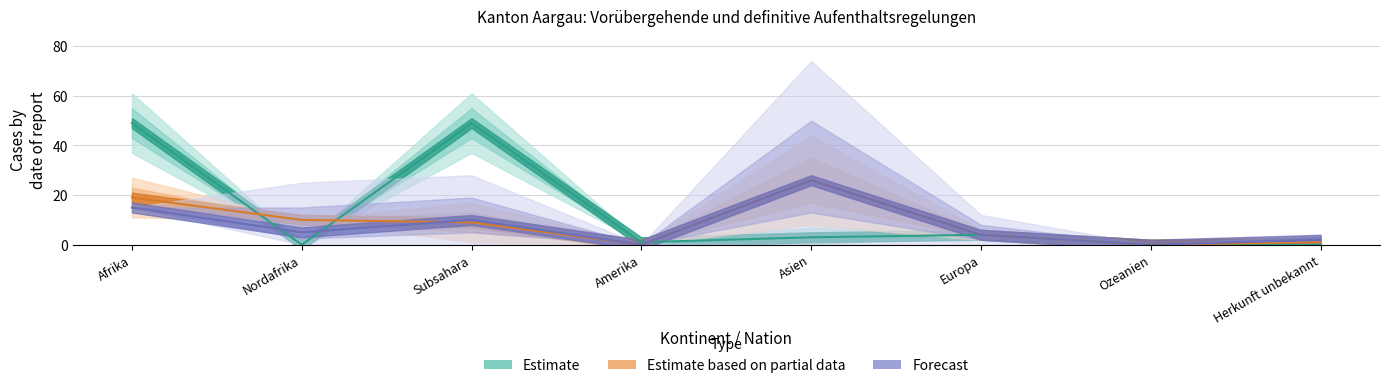

Rank the categories by Beendigungen_vorläufige_Aufnahmen value from highest to lowest.

Asien, Afrika, Nordafrika, Subsahara, Europa, Herkunft unbekannt, Amerika, Ozeanien